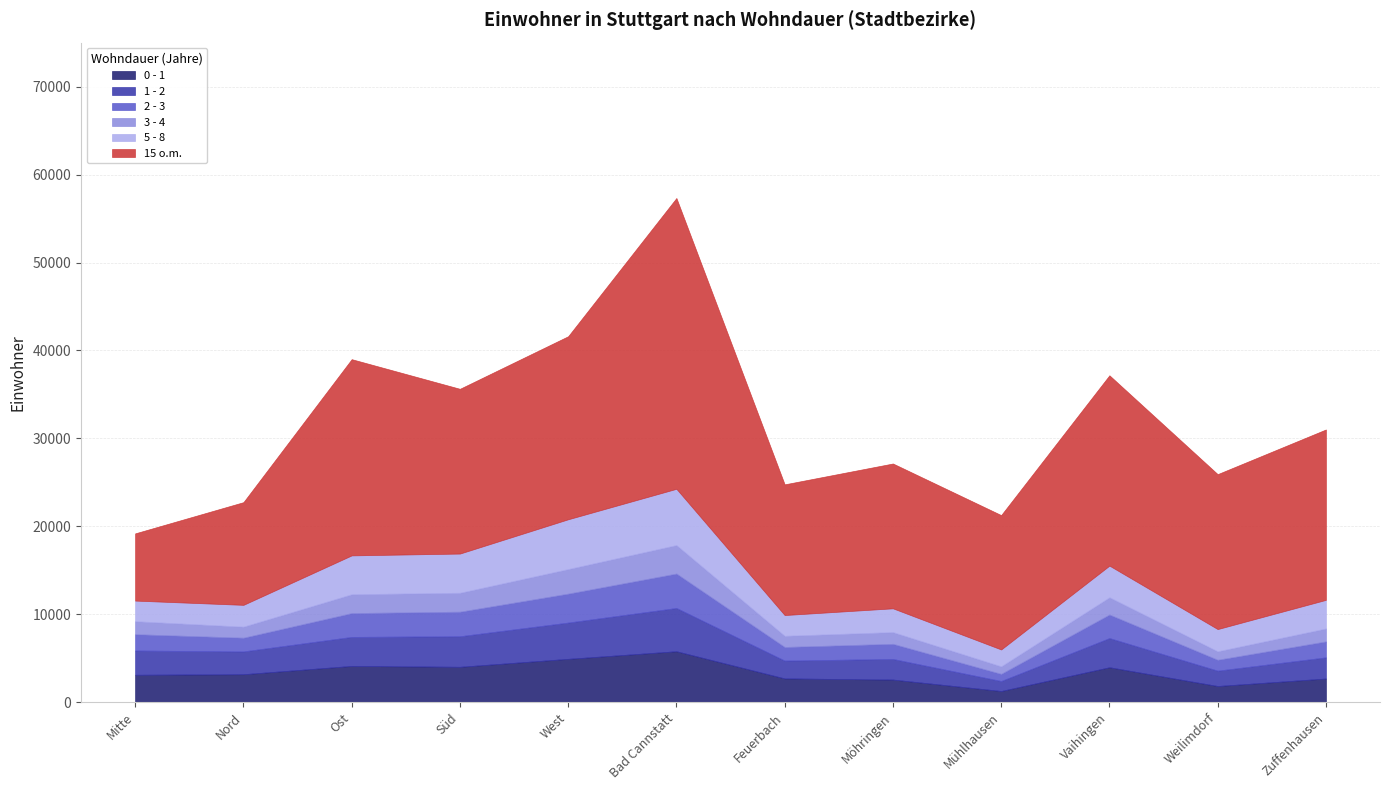

At which label is 3 - 4 closest to 2048?

Vaihingen